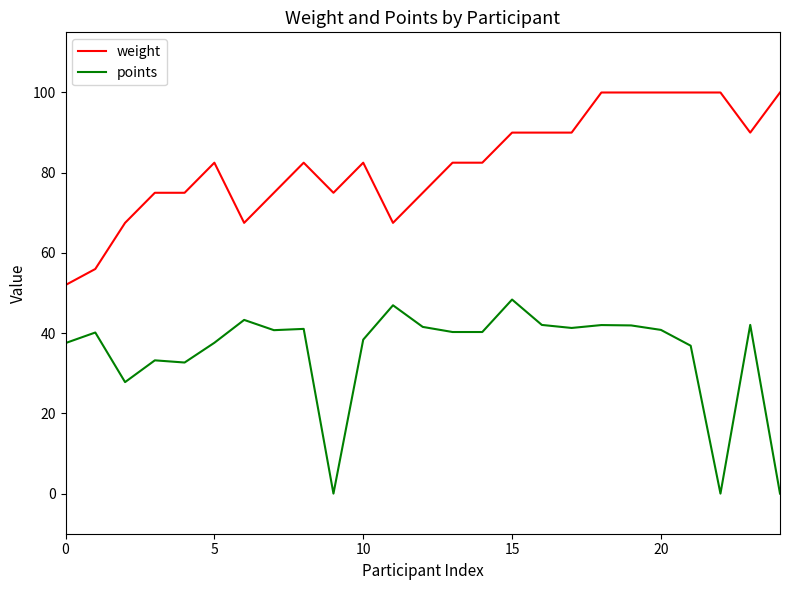

True or false: points has more than 2 points higher than both neighbors.

True